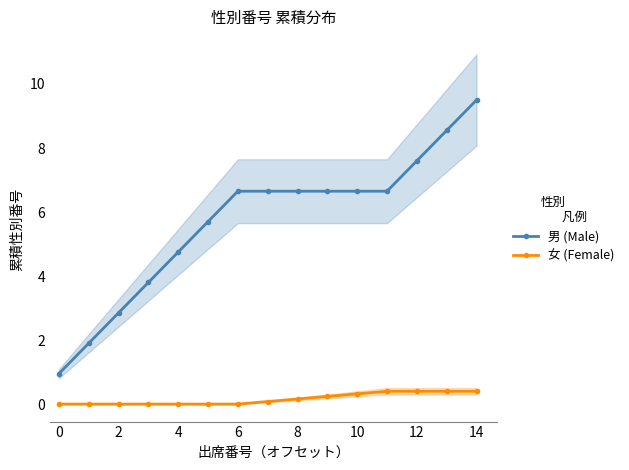

At how many categories does at least one series exceed 6?

9